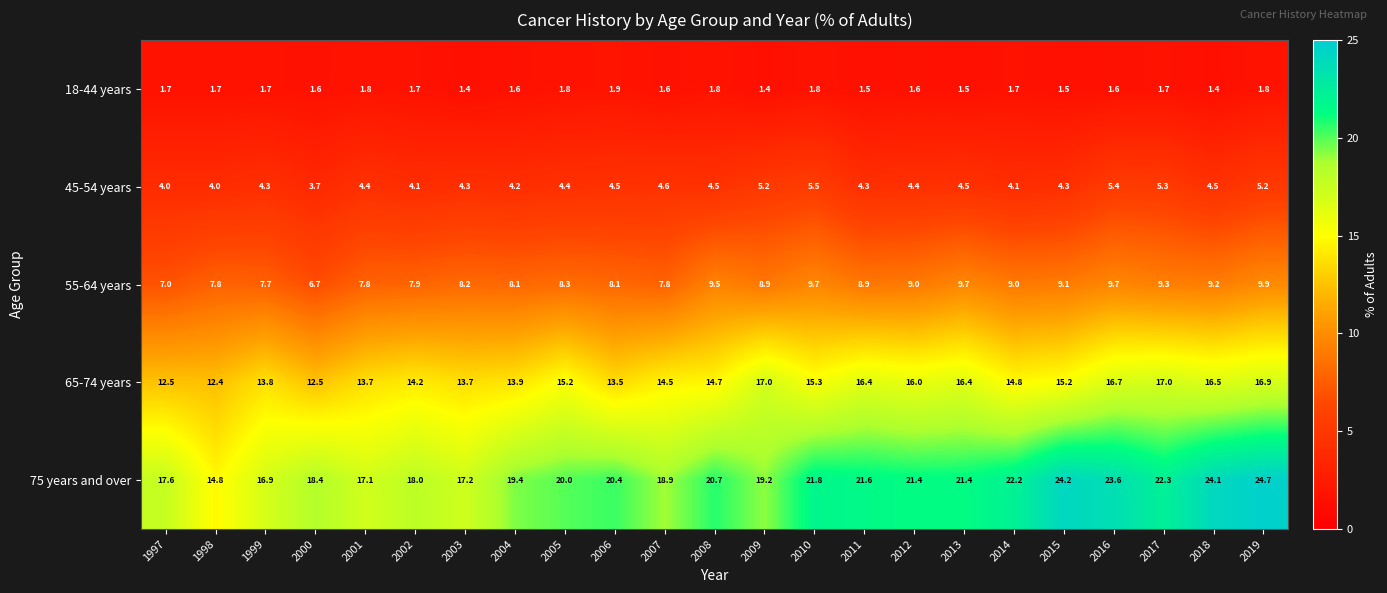

Rank the series by their maximum value, from highest to lowest.

75 years and over, 65-74 years, 55-64 years, 45-54 years, 18-44 years